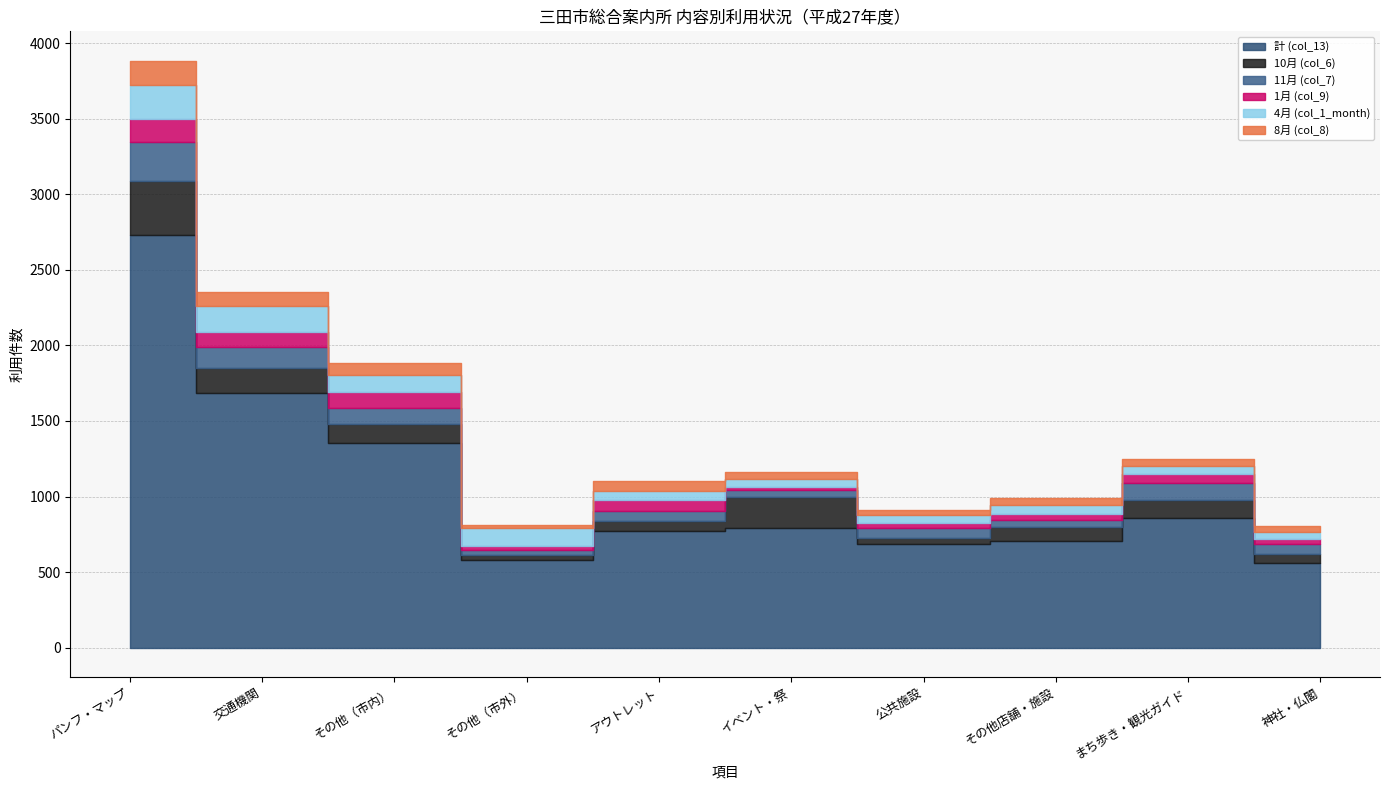

How many interior local peaks does the 8月 (col_8) series have?

2